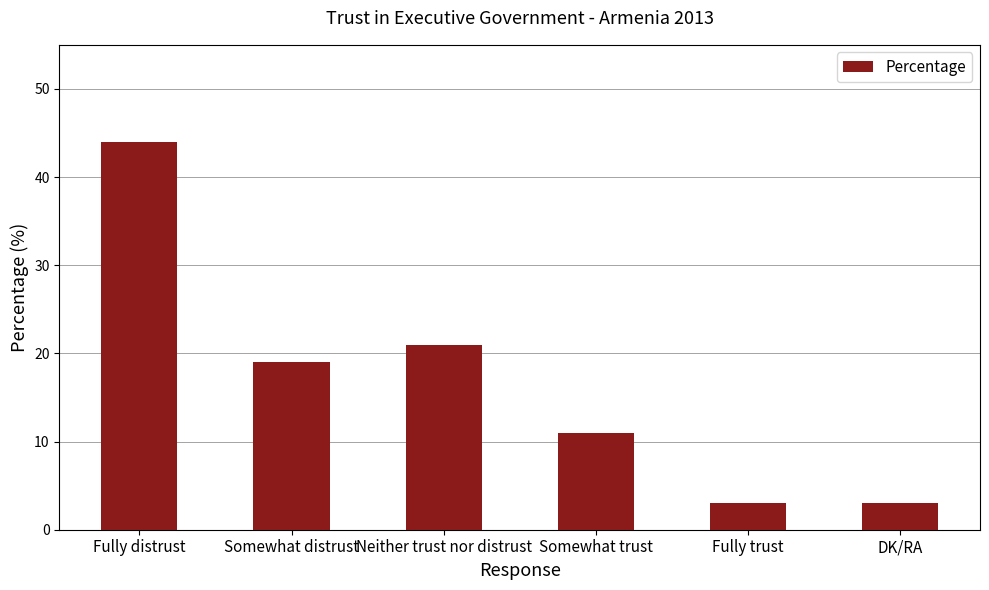

Is it true that the value at Neither trust nor distrust is 21?

True